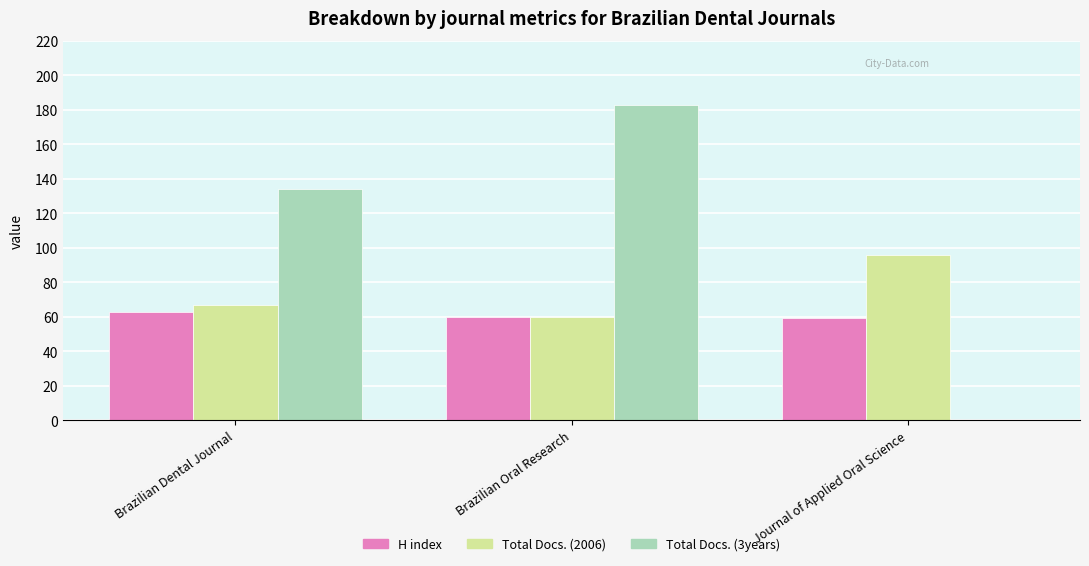

What is the maximum value shown in the chart?

183